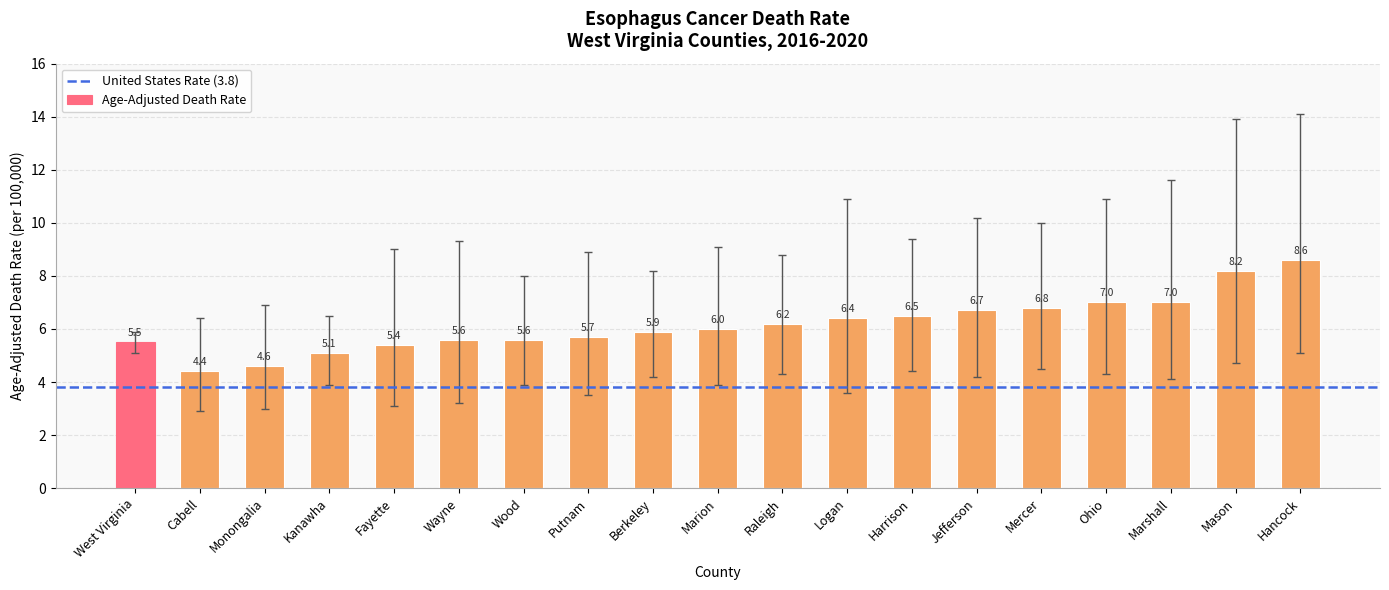

What is the label of the 17th bar from the left?

Marshall